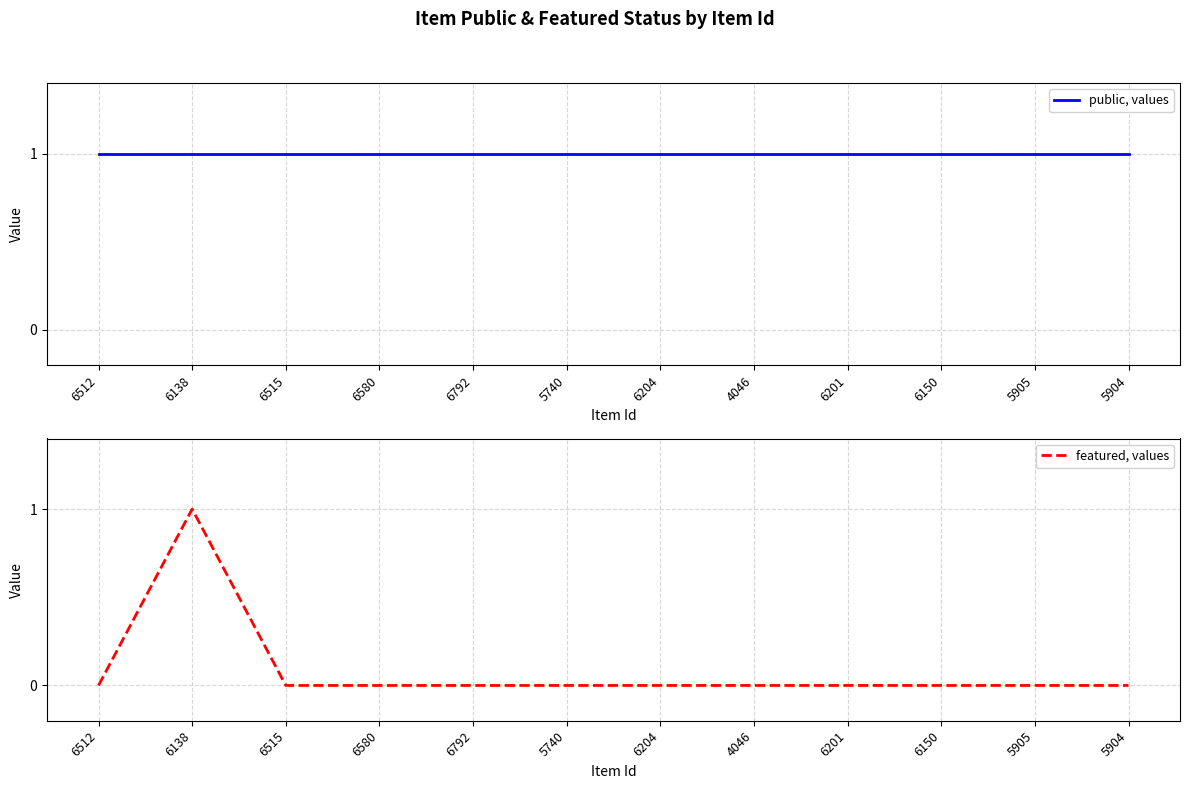

Where is featured, values nearest to the value 0?

6512